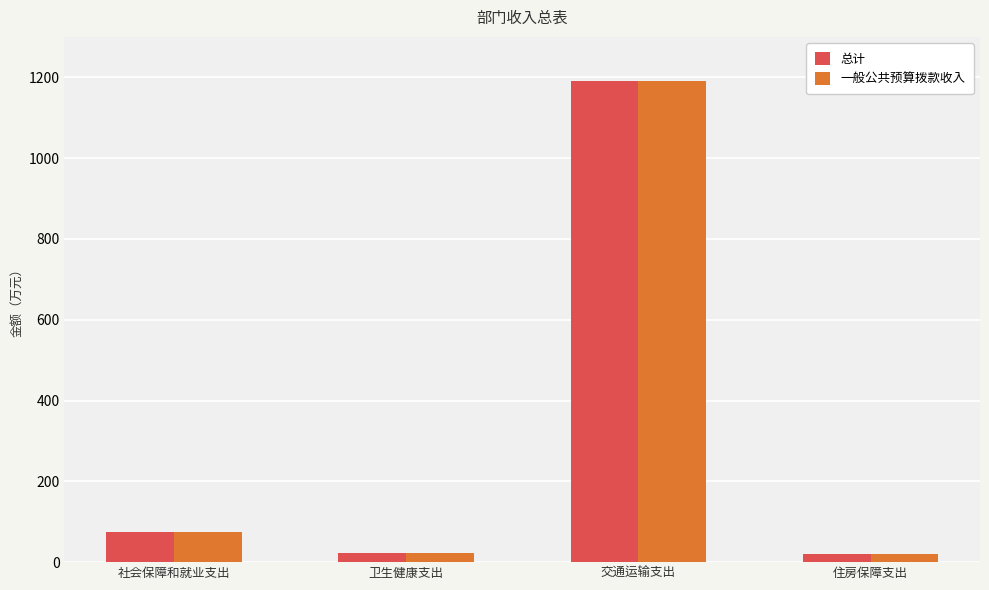

At which category is the sum across all series the highest?

交通运输支出